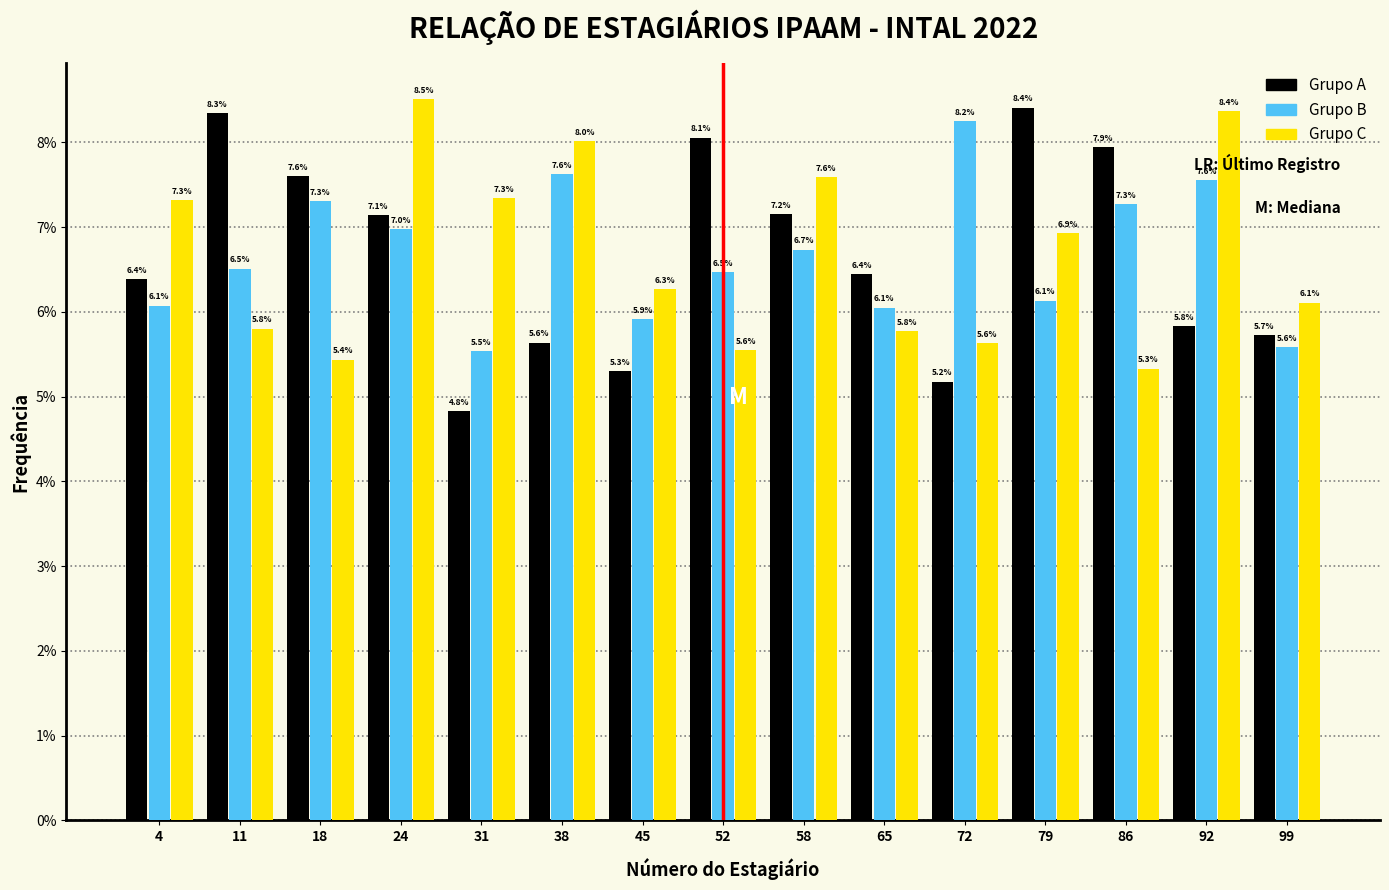

In the Grupo C series, which range on the x-axis has the tallest bar?

21.4 to 28.2